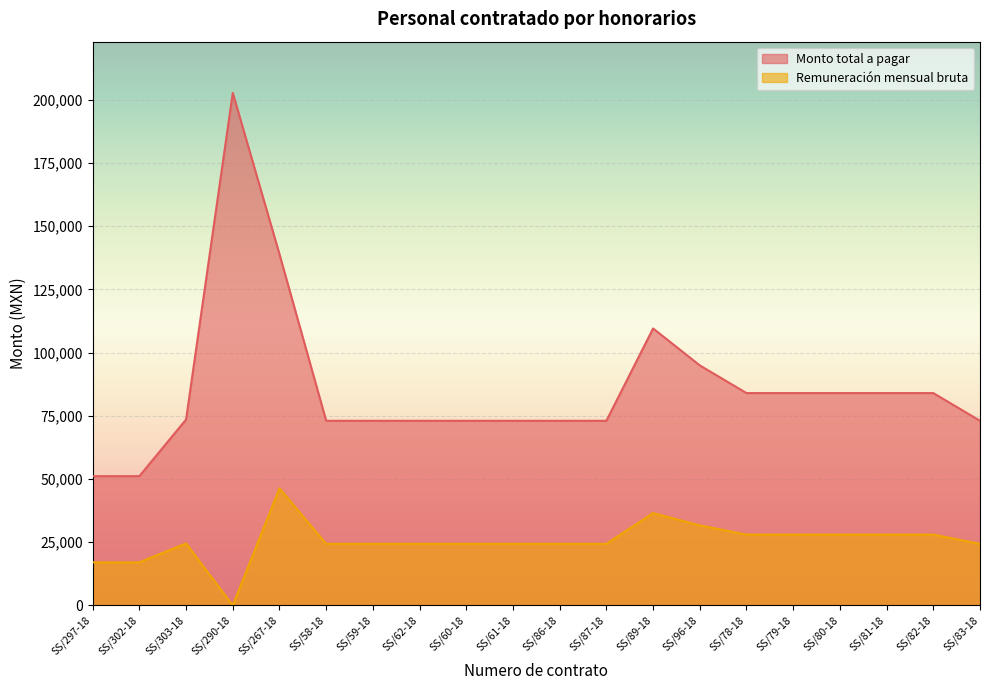

At how many categories does at least one series exceed 55776?

18